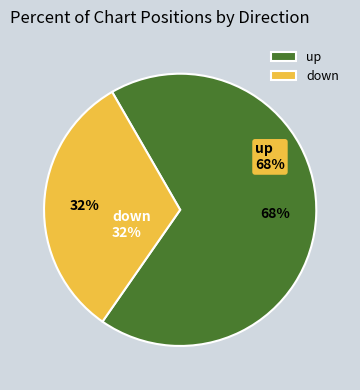

Rank the categories by value from lowest to highest.

down, up